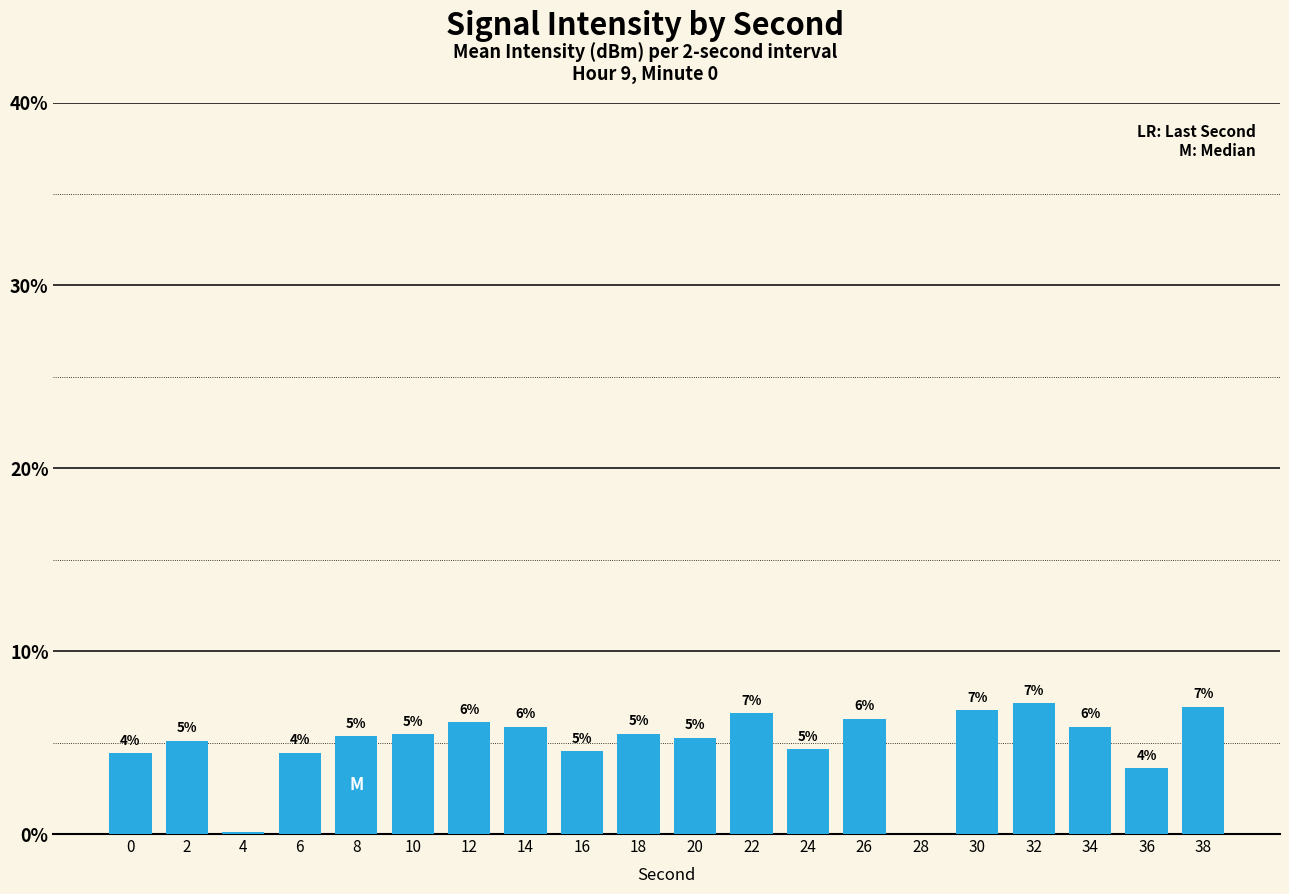

Which category has the lowest value across all series?

28